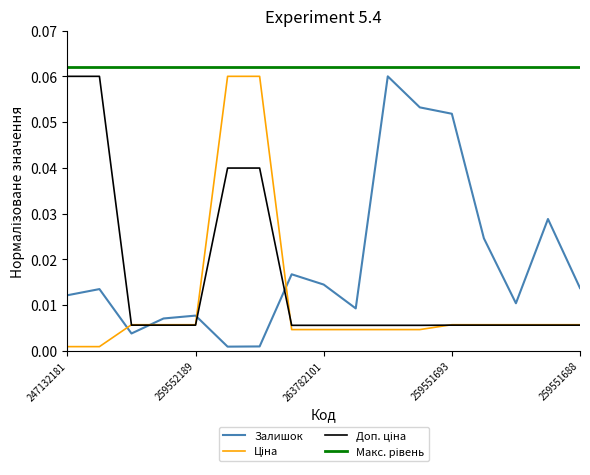

What is the maximum value shown in the chart?

0.1